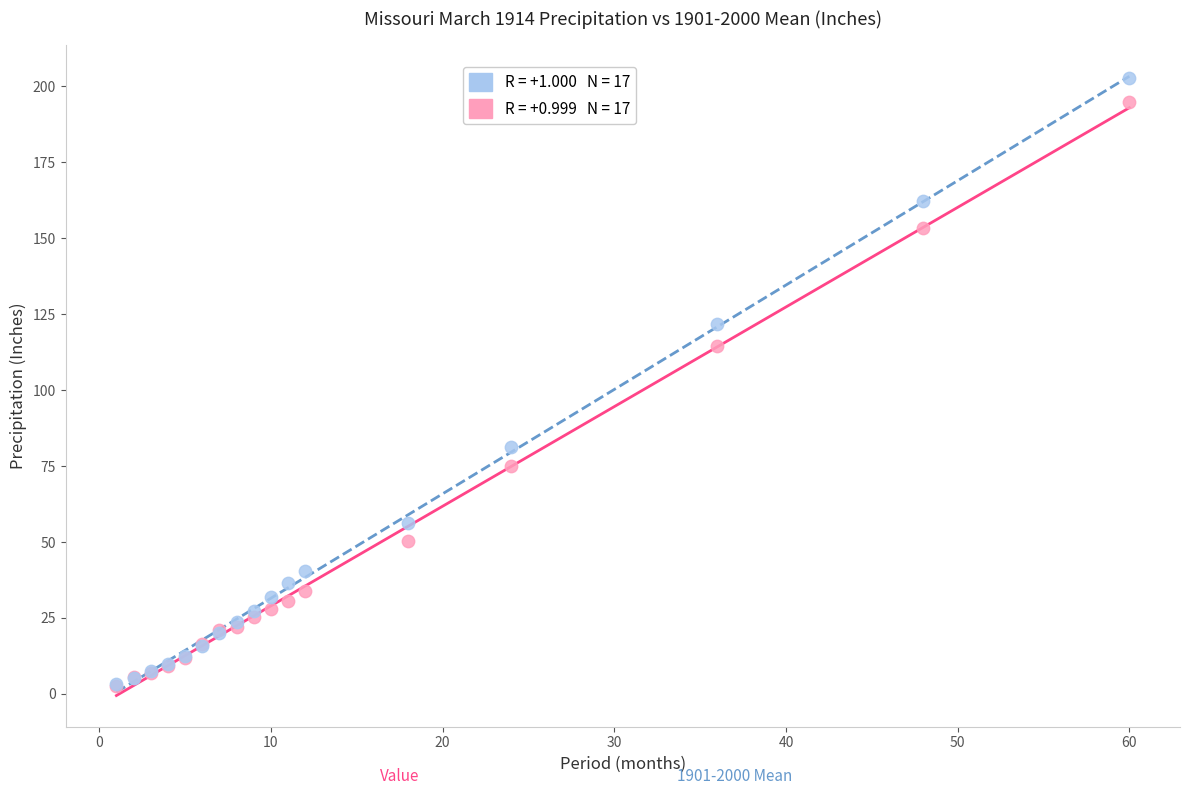

Across all series, what Y value is closest to 102?

114.5